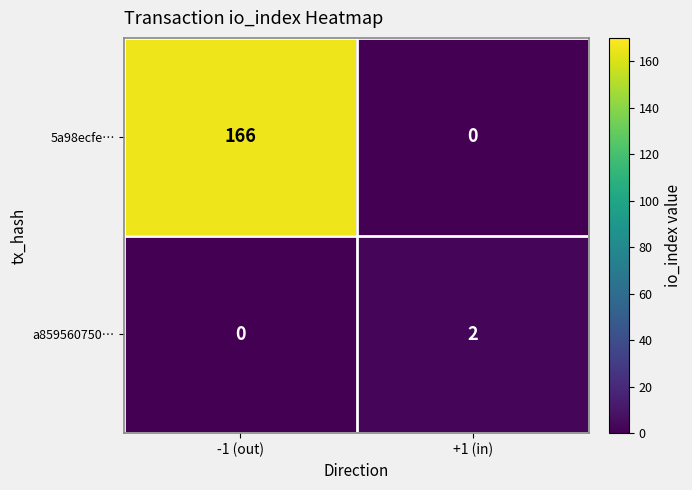

True or false: a859560750… has a value of 0 at -1 (out).

True